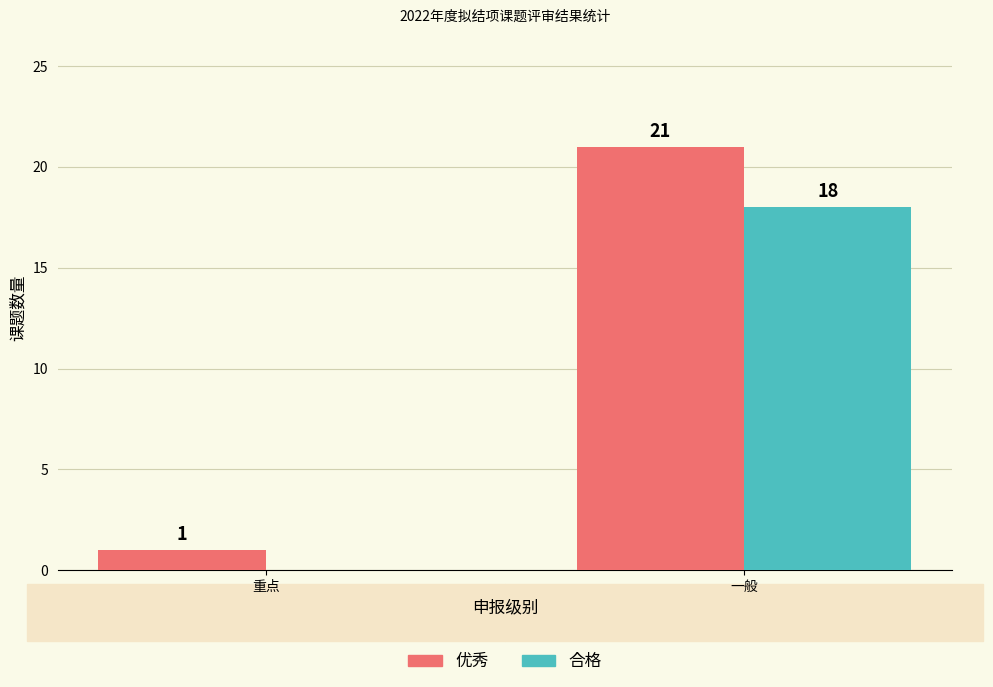

Which series has the largest total across all categories?

优秀